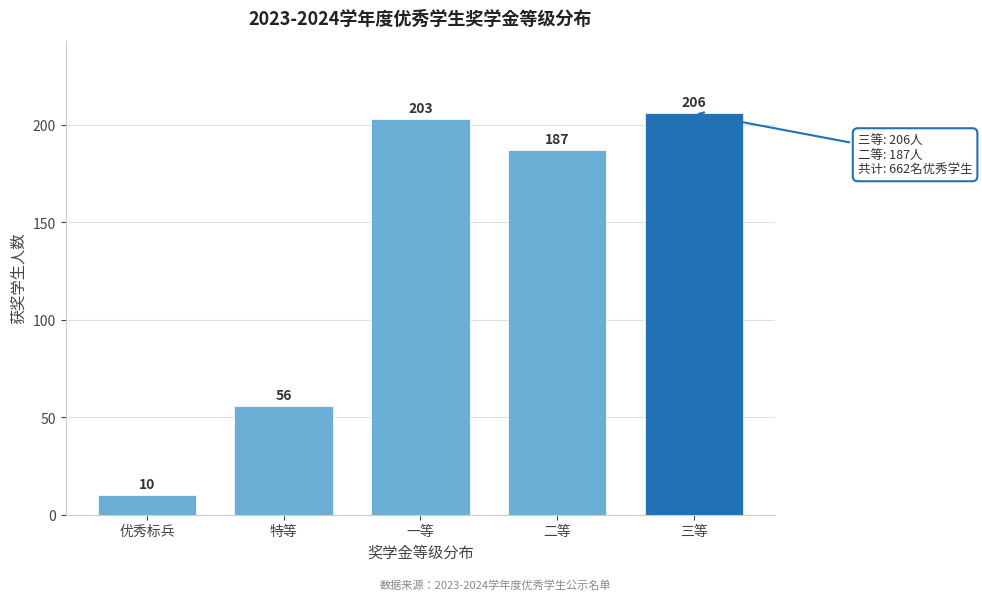

Reading right to left, list all the values displayed in this chart.

三等=206	二等=187	一等=203	特等=56	优秀标兵=10